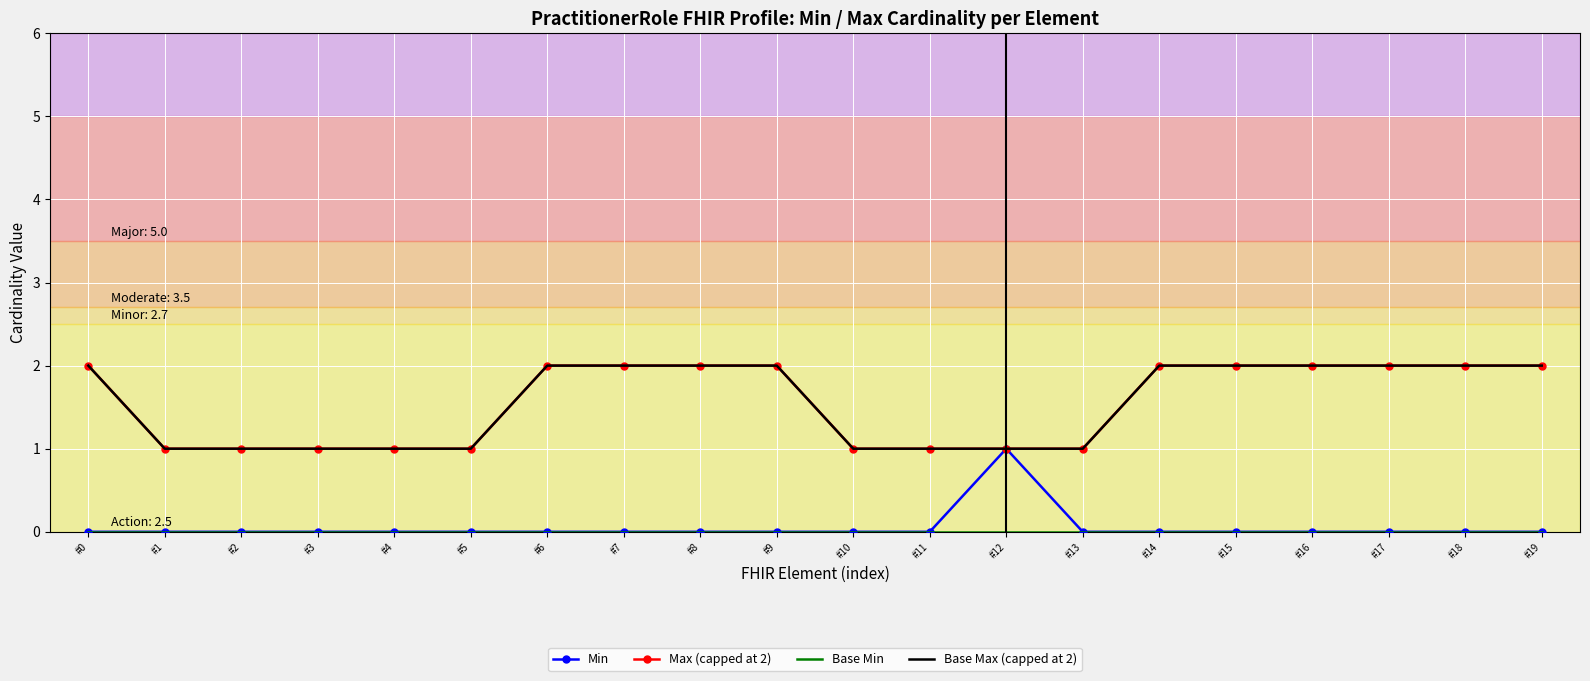

True or false: Max (capped at 2) and Base Min intersect in this chart.

False